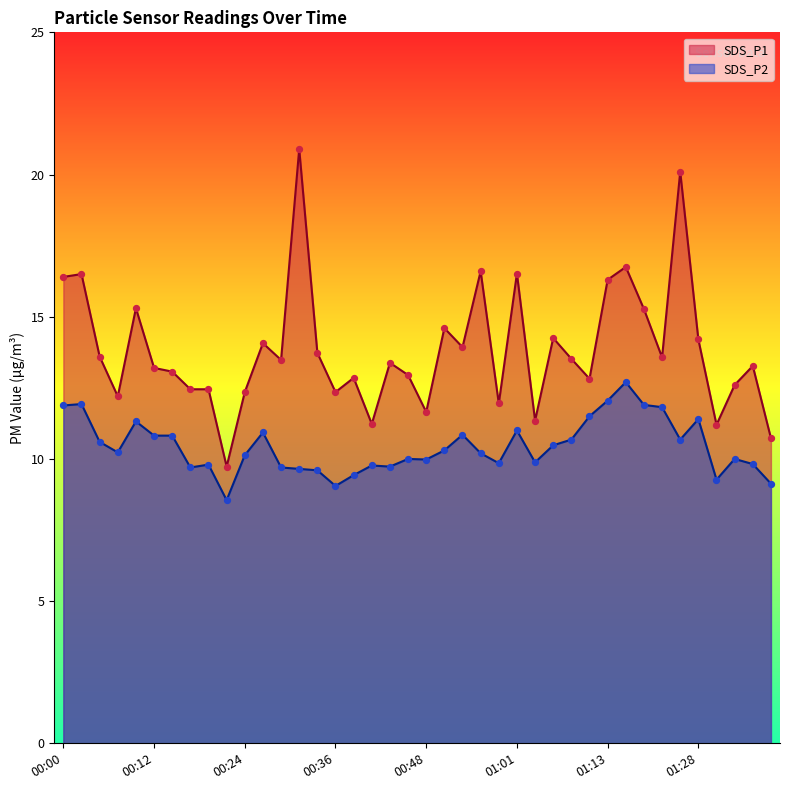

What is the total value across all series at 01:13?

28.4